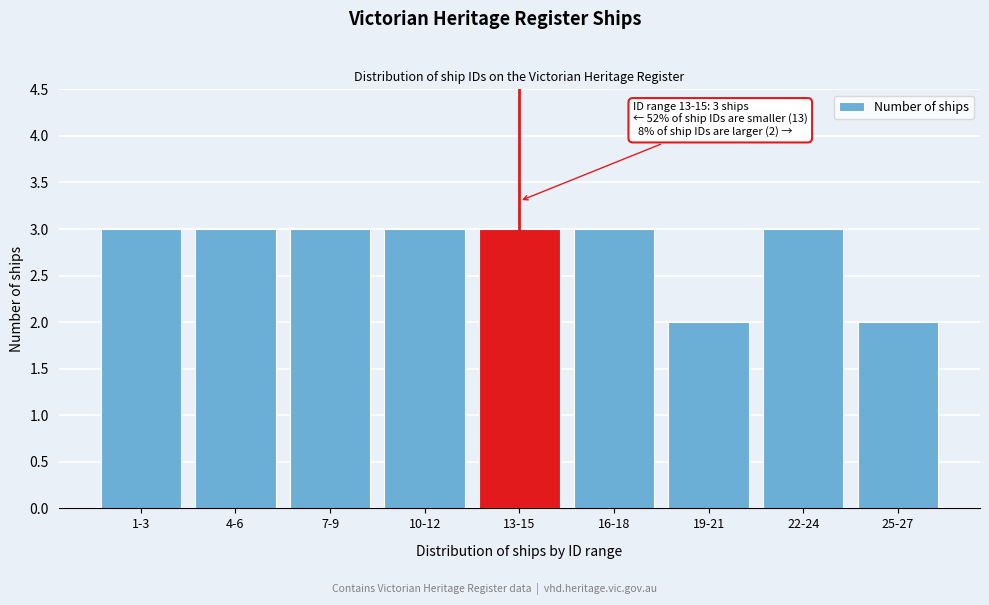

Reading left to right, transcribe all the data shown in this chart.

1-3=3	4-6=3	7-9=3	10-12=3	13-15=3	16-18=3	19-21=2	22-24=3	25-27=2